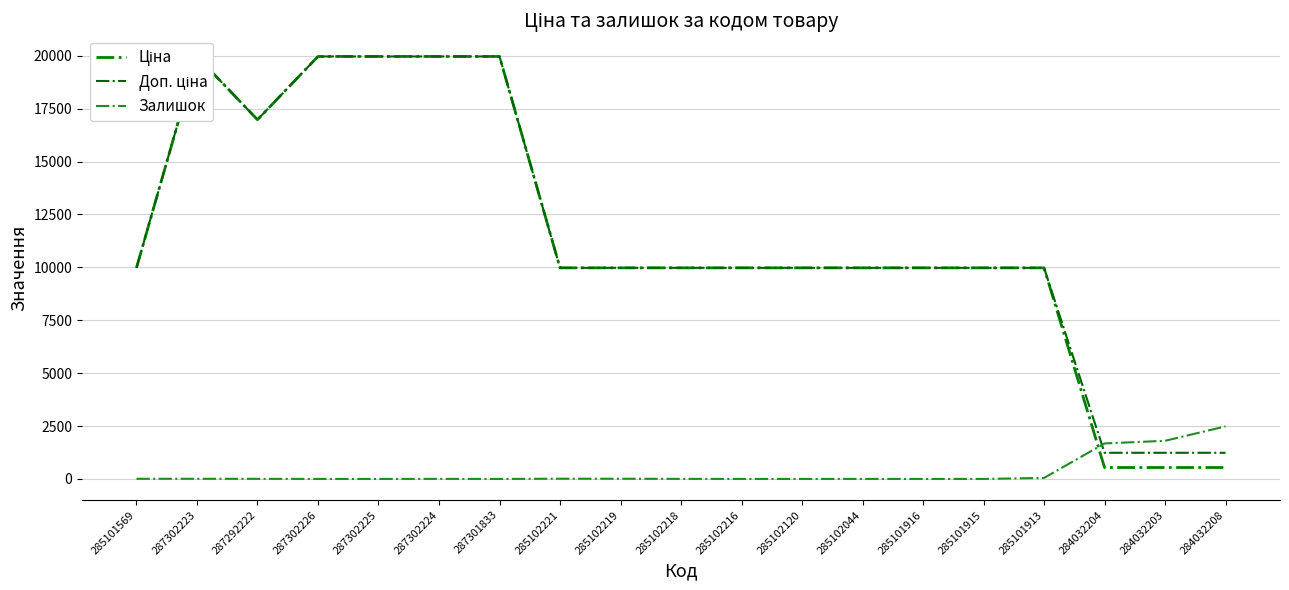

What is the spread (max minus min) of values at 285101916?

9975.0